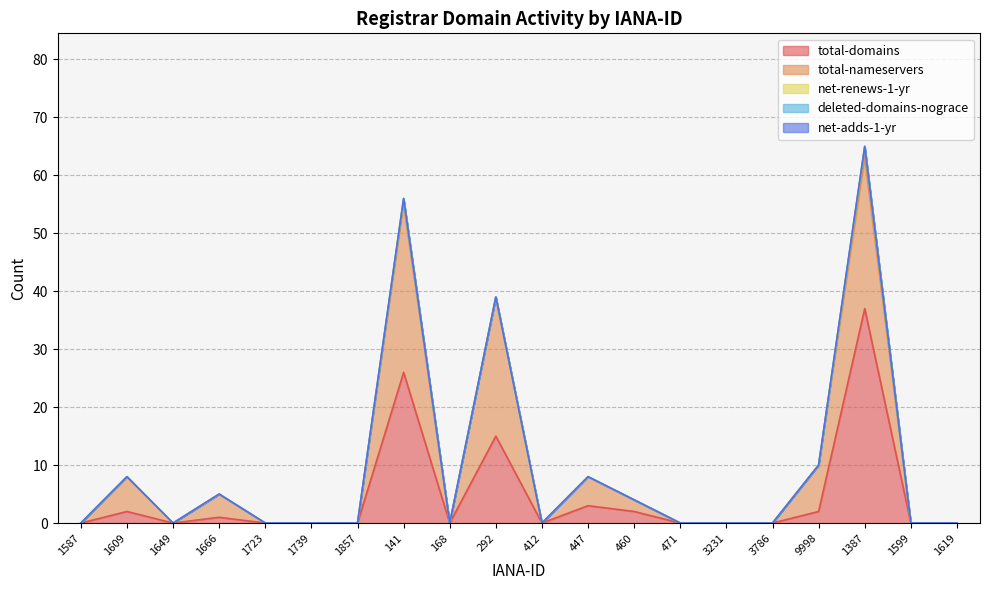

Which series has the widest spread of values?

total-domains